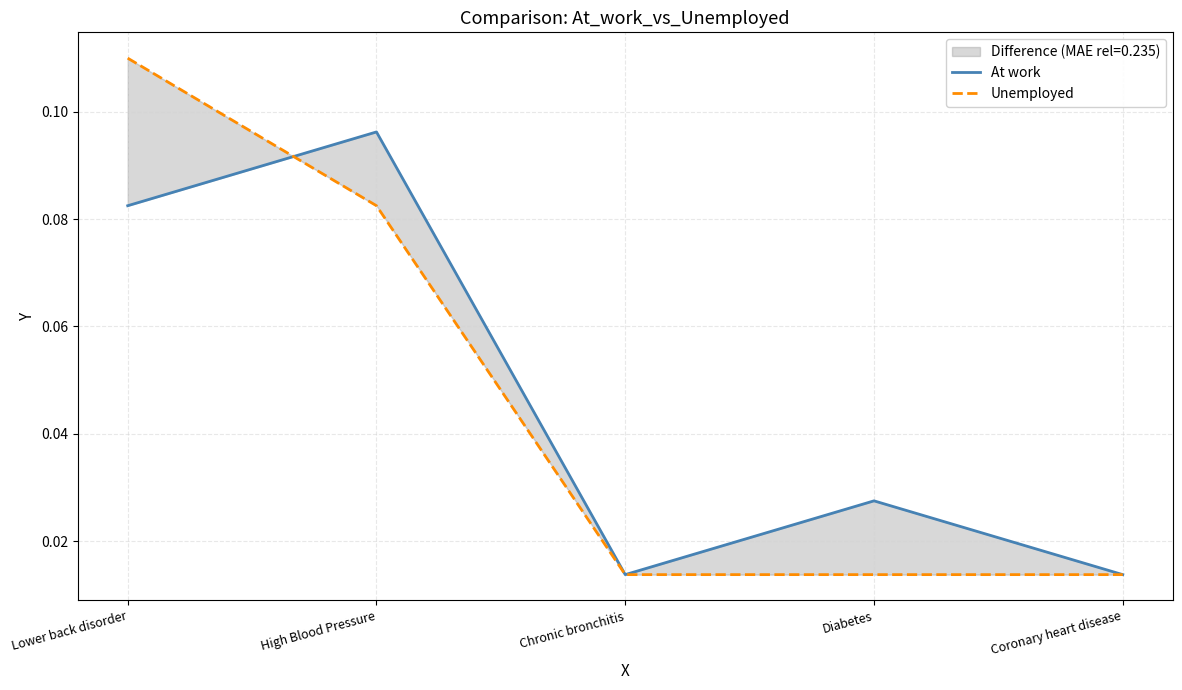

What position from the right is Lower back disorder?

5